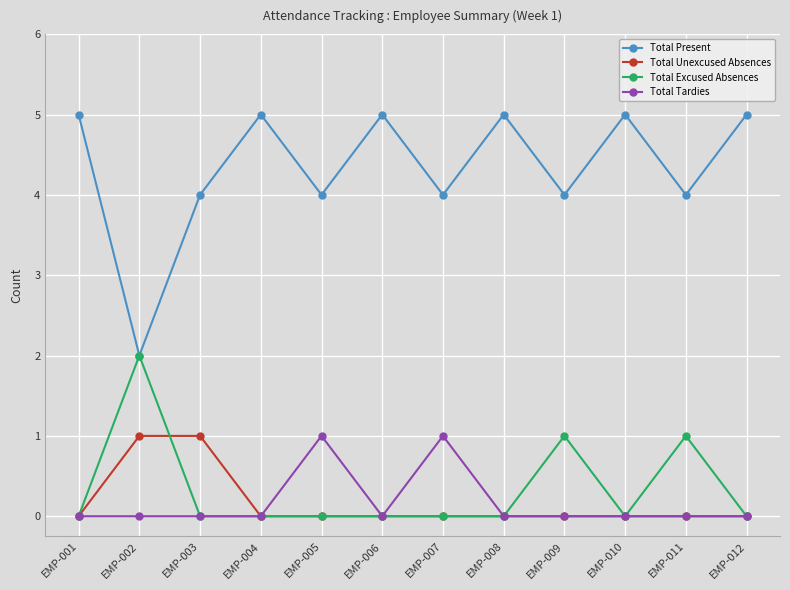

What is the difference between the highest and lowest values at EMP-007?

4